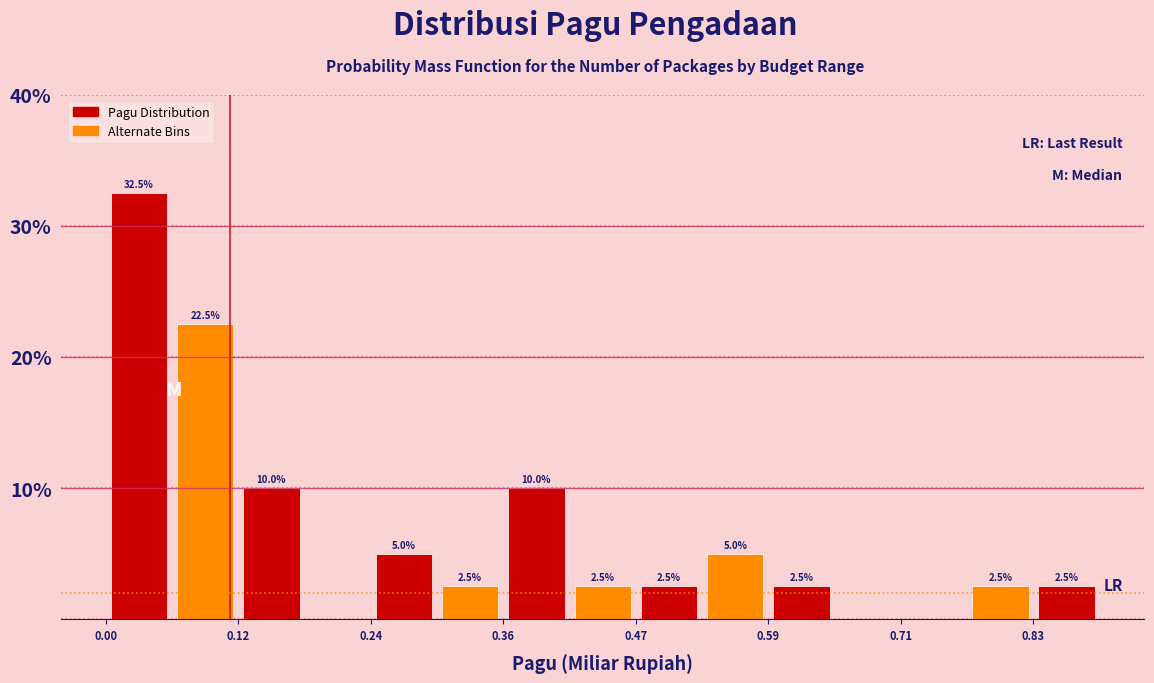

Read against the x-axis, roughly where is the centre of the tallest bar?

0.04